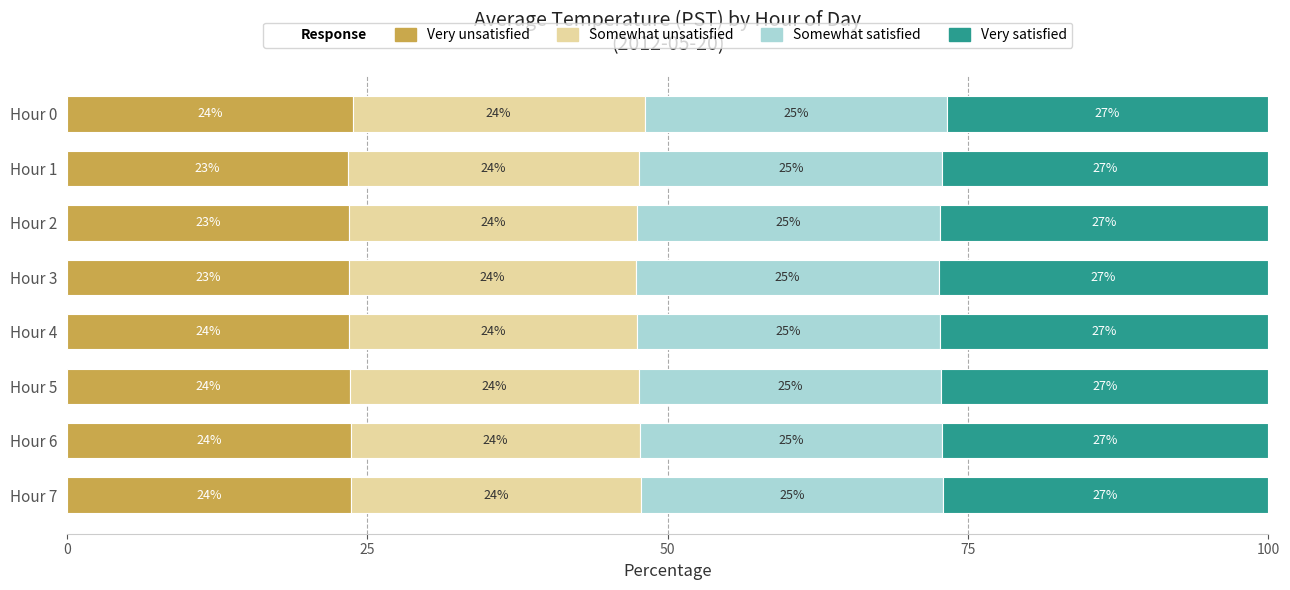

Count the Very unsatisfied values in the range 23 to 24.

8